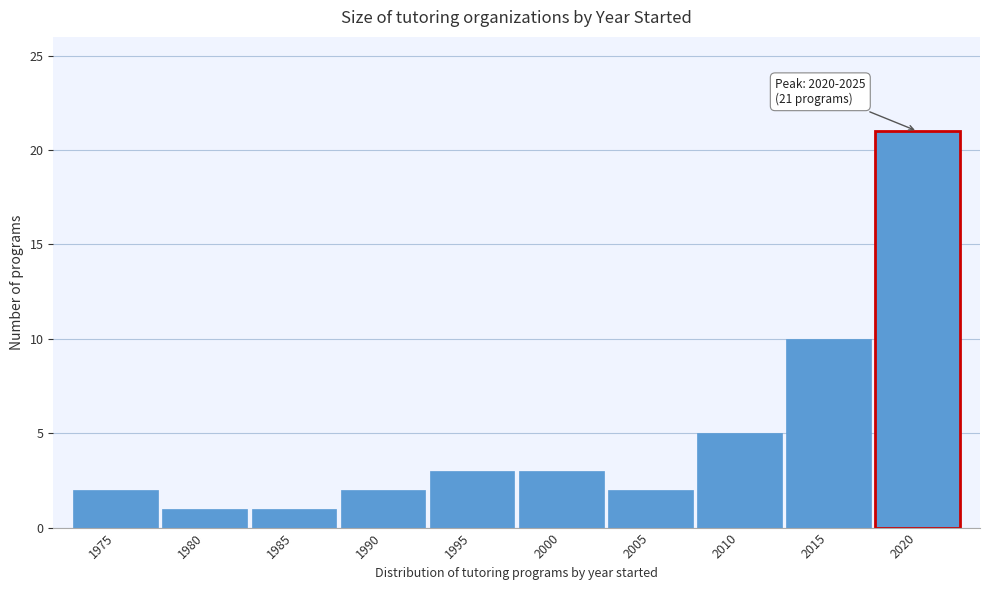

Reading left to right, list all the values displayed in this chart.

2	1	1	2	3	3	2	5	10	21